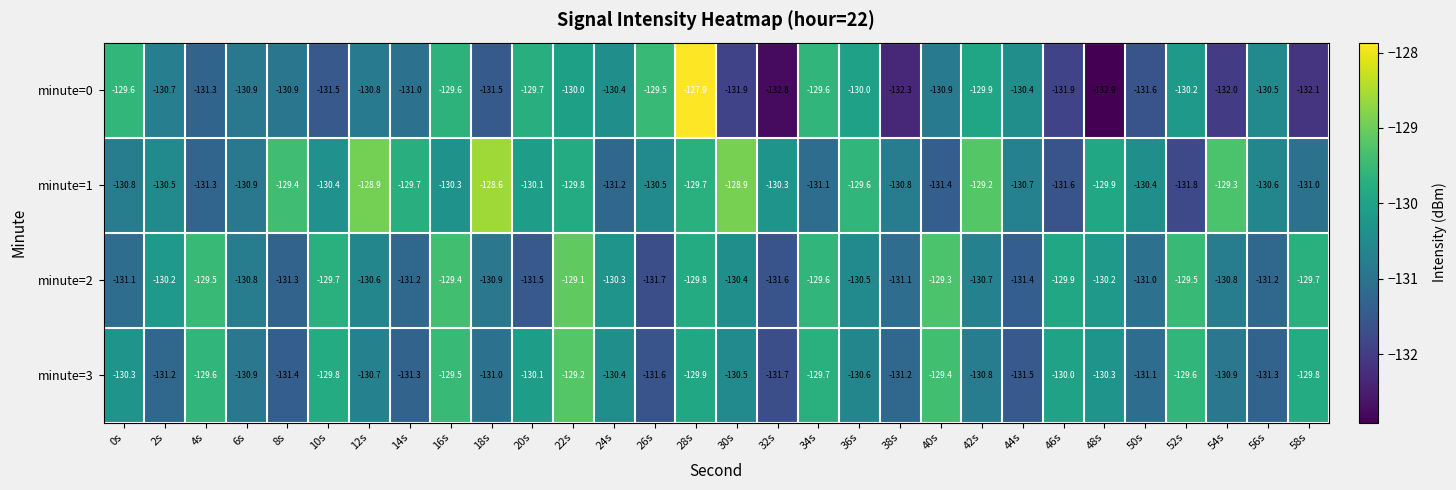

What is the approximate value of minute=1 at 2s?

-130.5